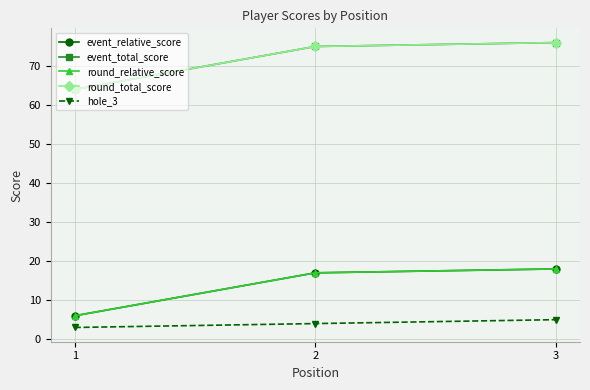

What is the minimum value for event_total_score?

64